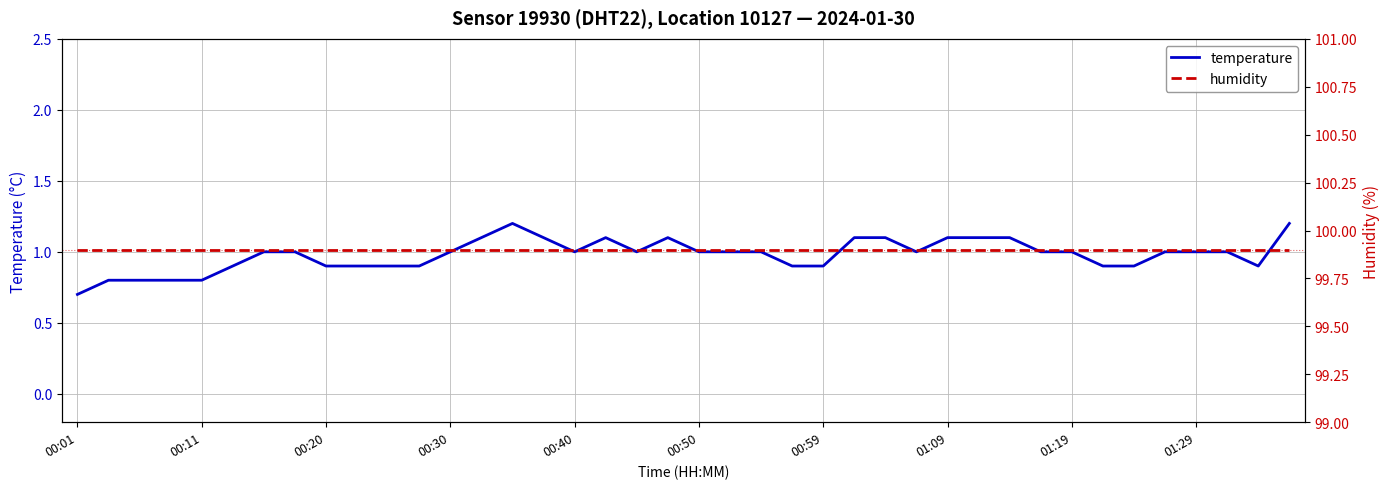

Which series changed the most between 18 and 19?

temperature